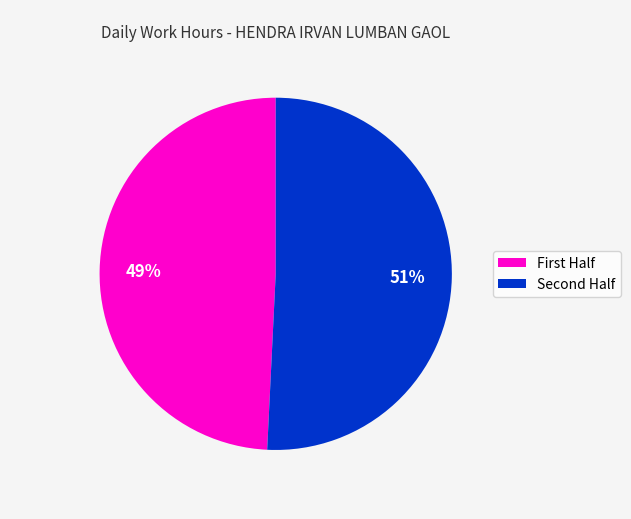

What is the smallest slice in the pie chart?

First Half